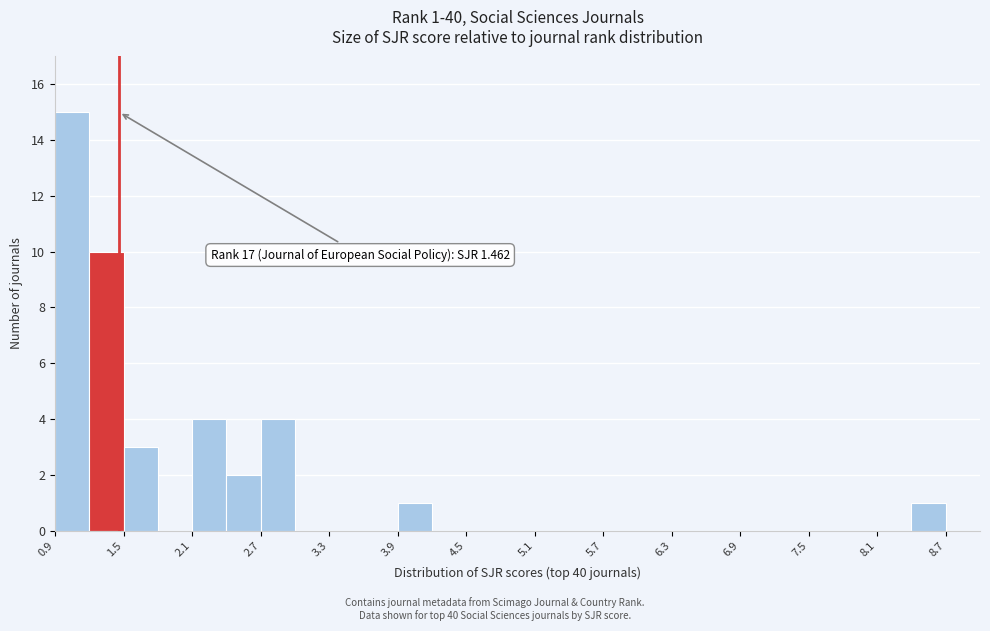

Around what value on the x-axis is the tallest bar? Give the approximate position of its centre, as read against the axis.

1.1